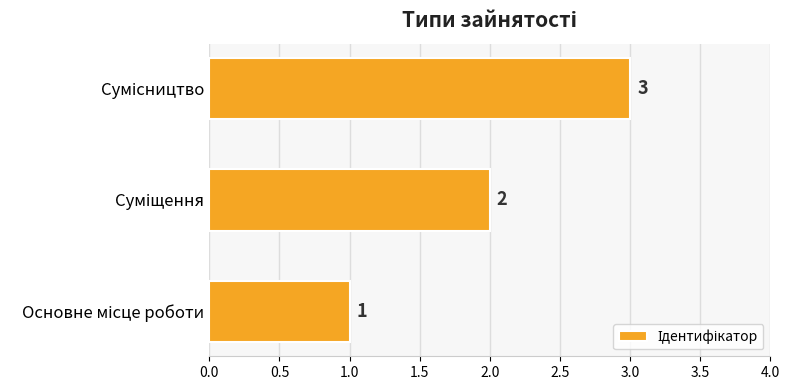

What is the greatest value displayed?

3